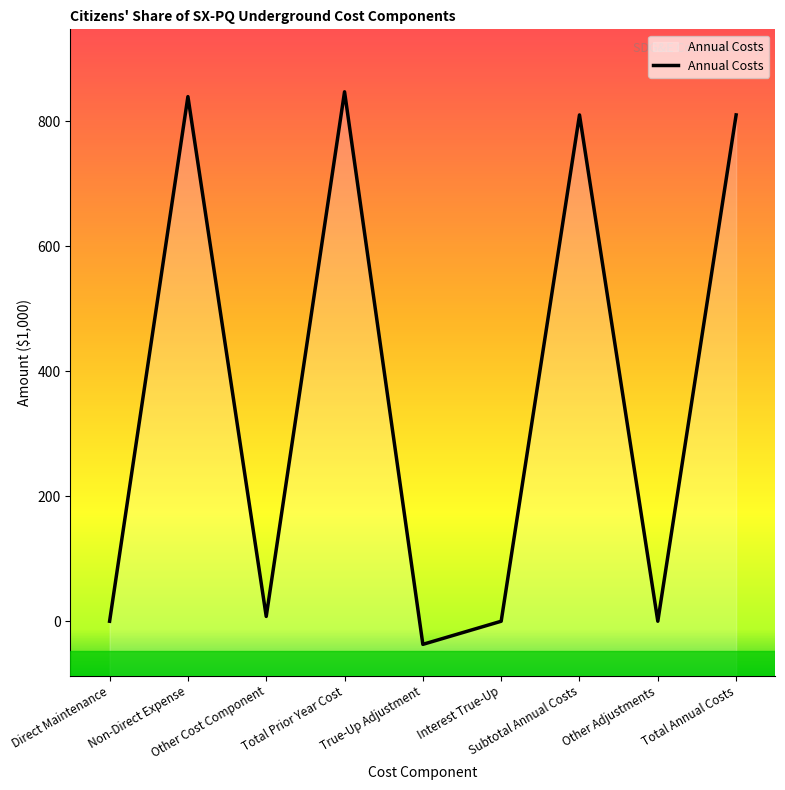

What is the value of the 5th point from the left?

-37.0